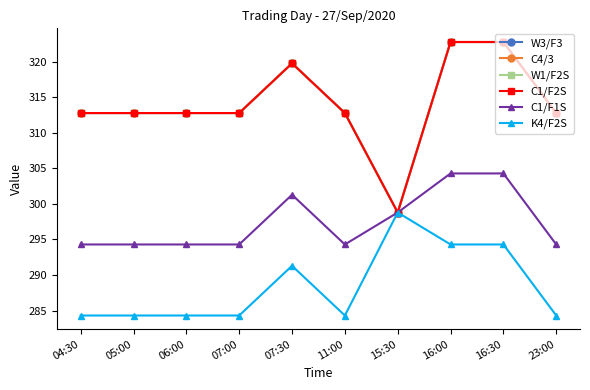

The W1/F2S series shows 485.2 at 11:00. True or false?

False